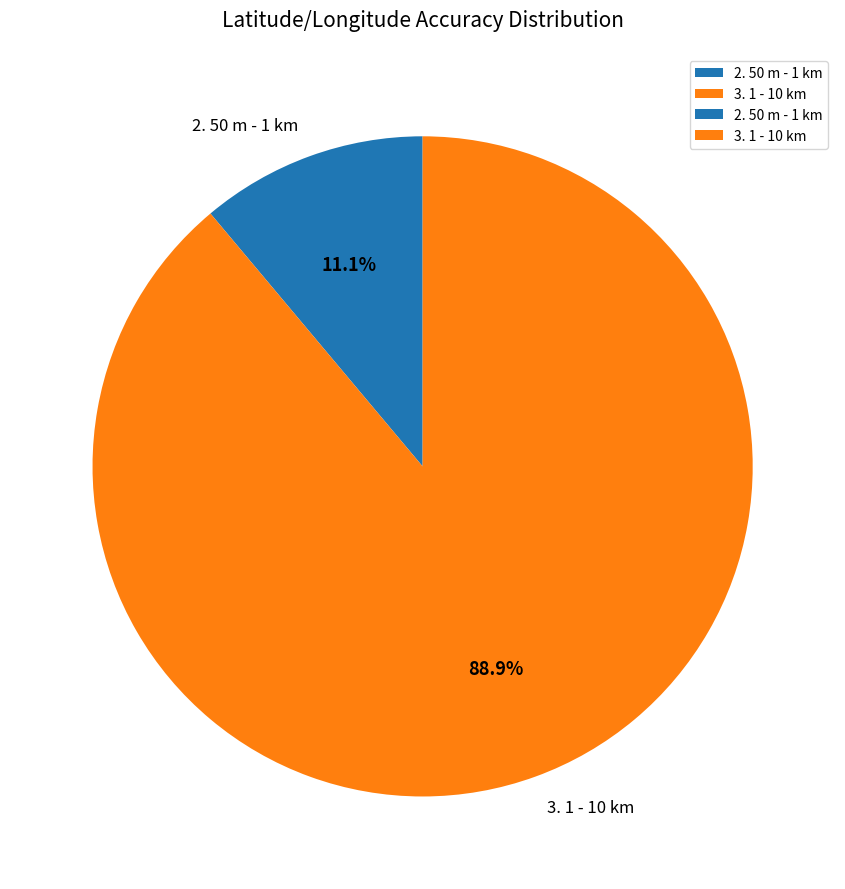

What percentage is NOT represented by 3. 1 - 10 km?

11.1%